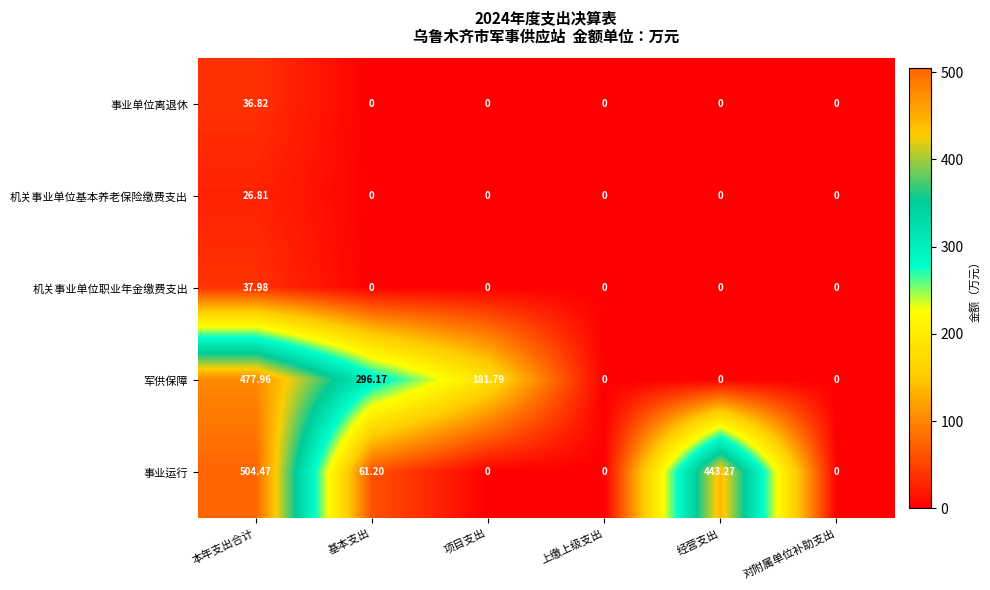

Rank the series by their maximum value, from highest to lowest.

事业运行, 军供保障, 机关事业单位职业年金缴费支出, 事业单位离退休, 机关事业单位基本养老保险缴费支出